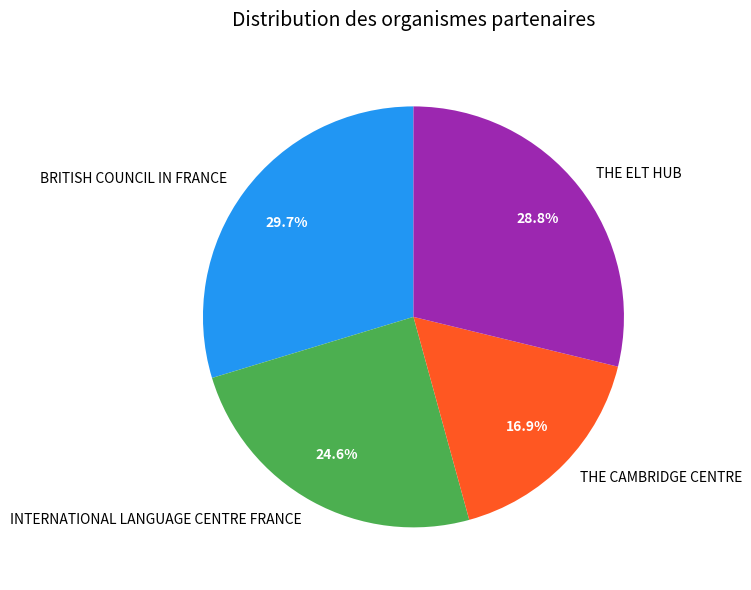

The THE CAMBRIDGE CENTRE slice represents 7% of the pie. True or false?

False